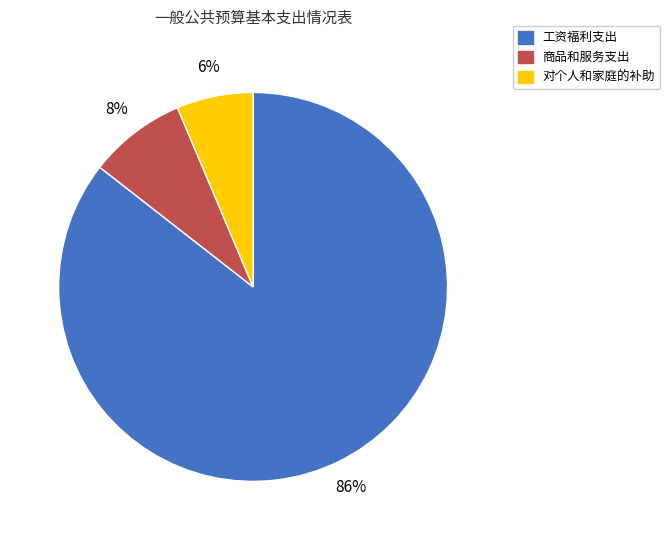

To the nearest percent, what portion does 工资福利支出 represent?

86%